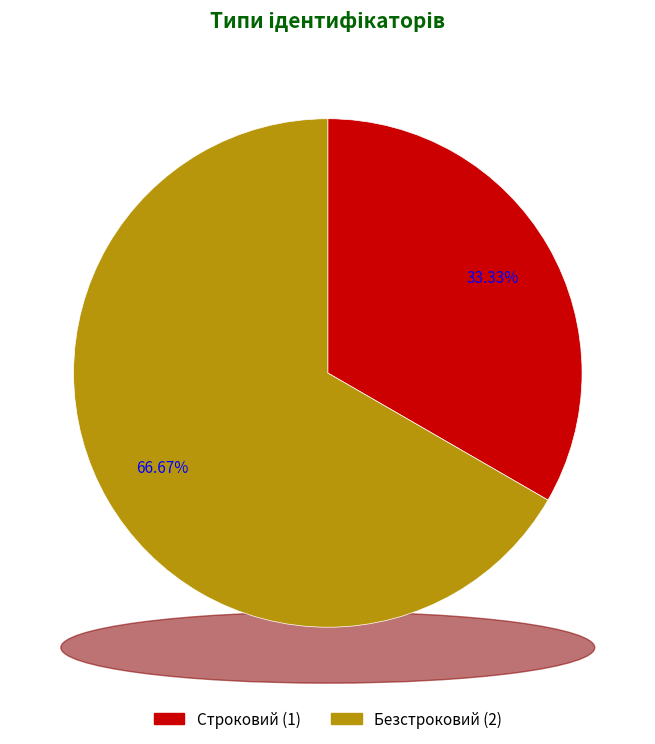

How many segments does this pie chart have?

2